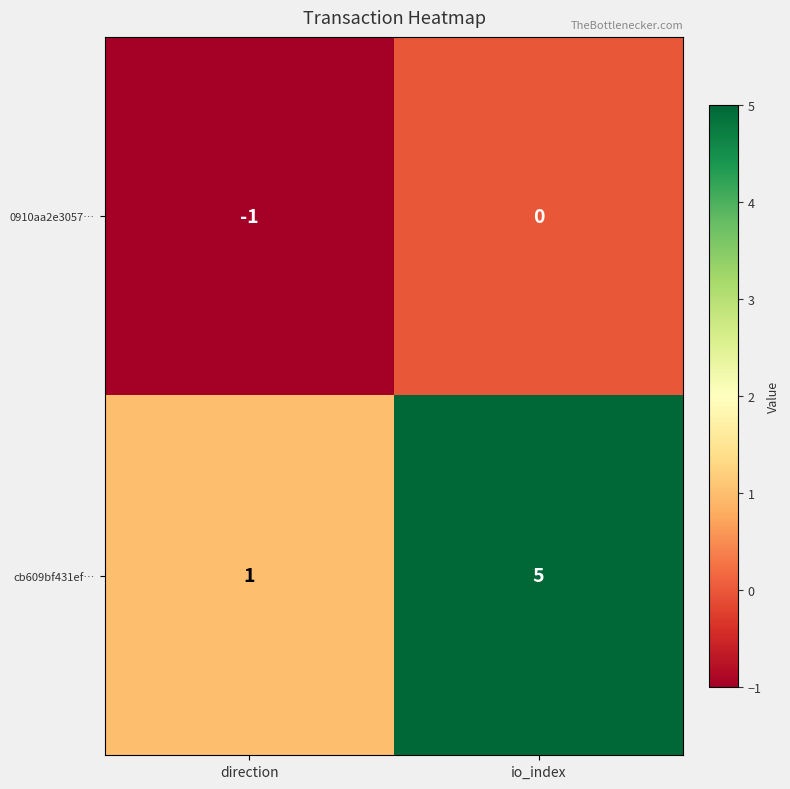

At which category does the chart reach its peak across all series?

io_index